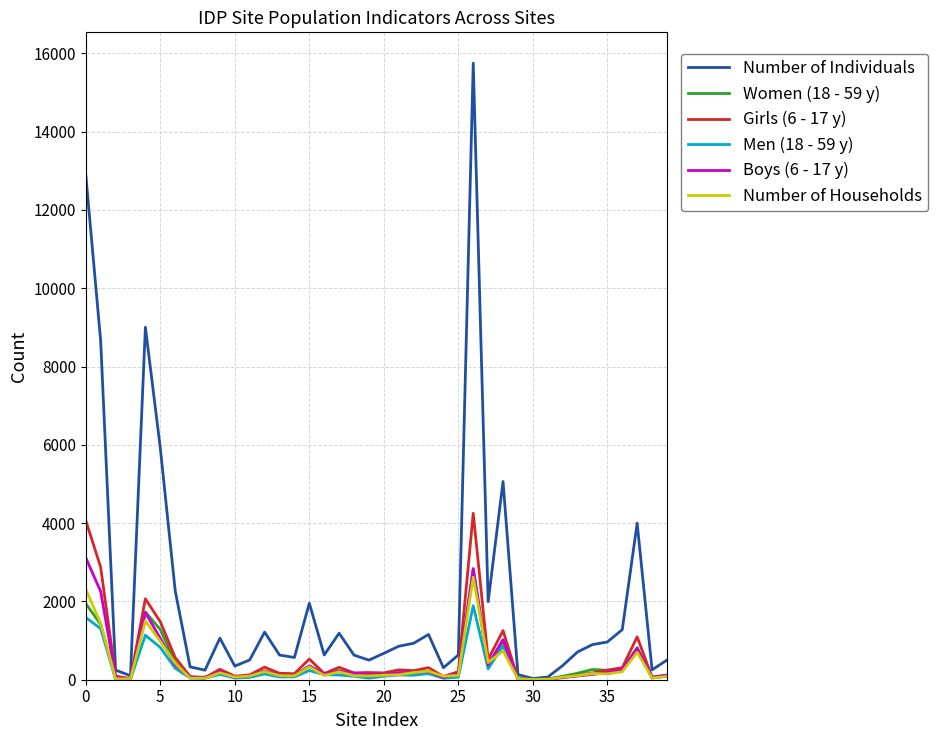

Which series has the largest range (max minus min)?

Number of Individuals